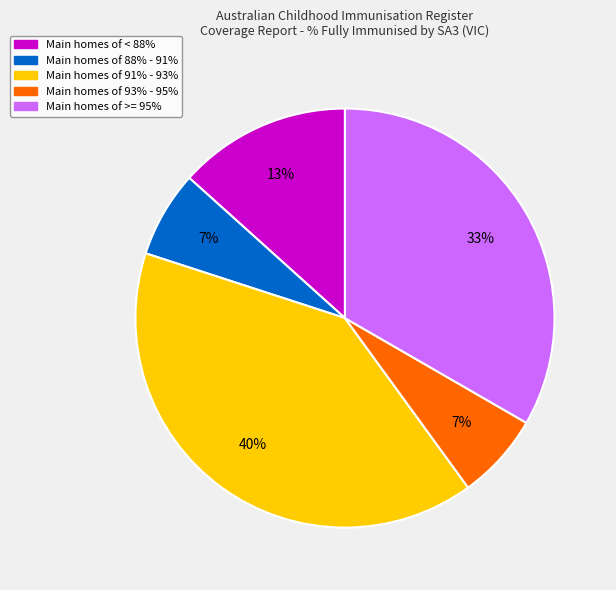

How many segments does this pie chart have?

5